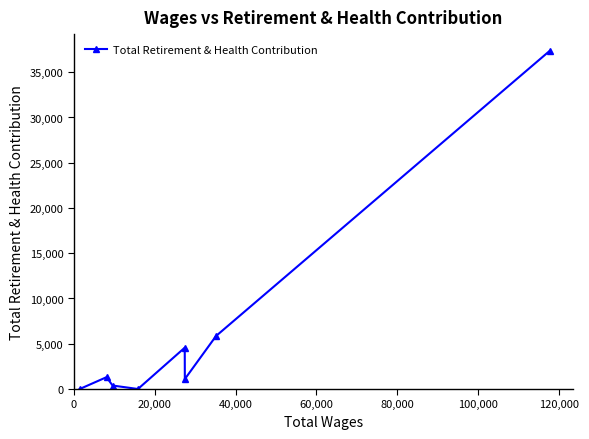

What is the maximum value shown in the chart?

37344